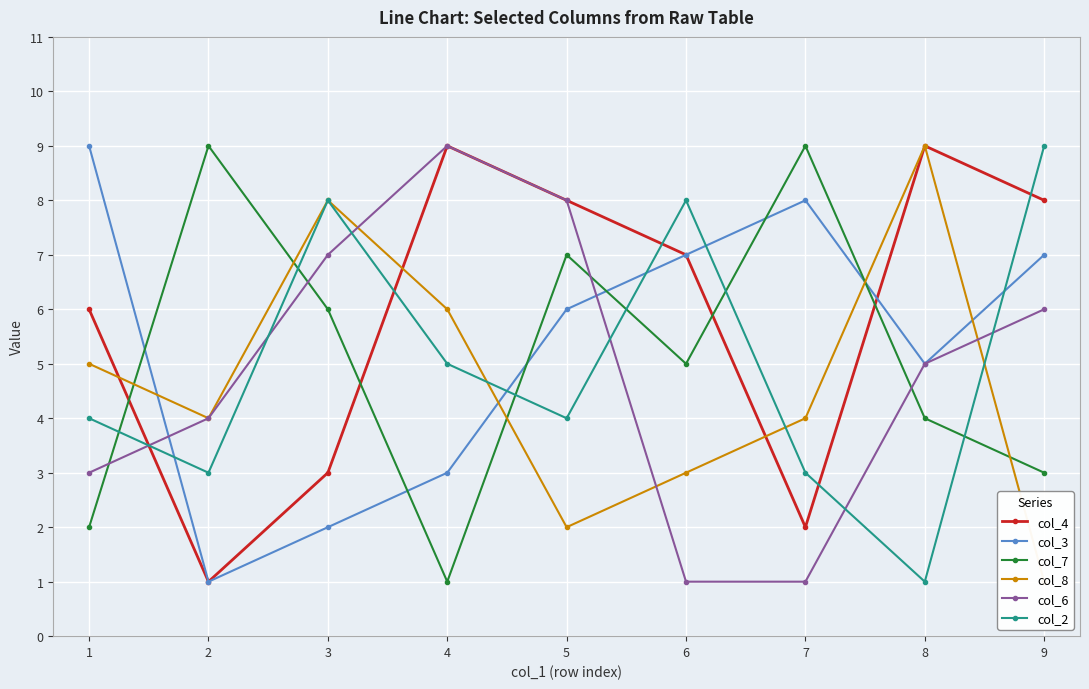

What is the average value of the col_2 series?

5